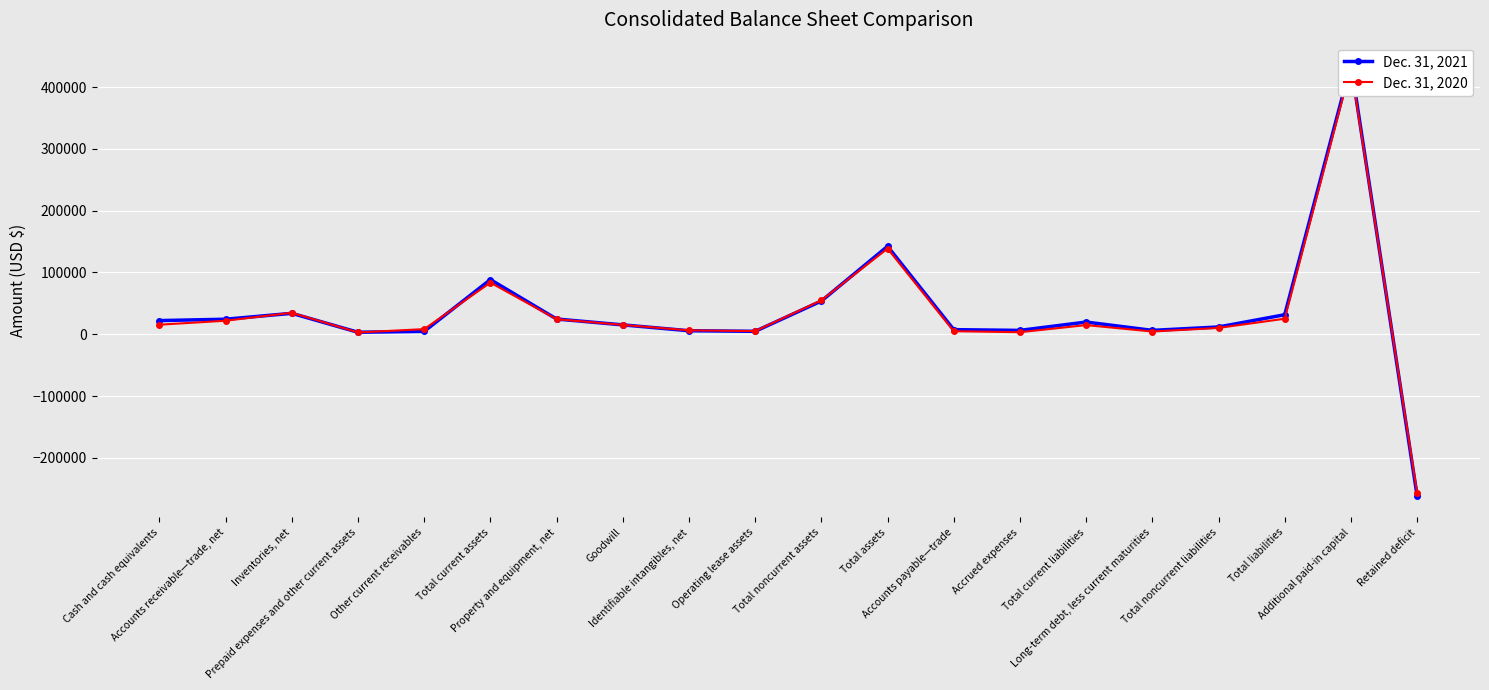

Reading right to left, transcribe all the data shown in this chart.

Dec. 31, 2021: Retained deficit=-261362	Additional paid-in capital=437022	Total liabilities=31658	Total noncurrent liabilities=11840	Long-term debt, less current maturities=6335	Total current liabilities=19818	Accrued expenses=6323	Accounts payable—trade=7502	Total assets=142325	Total noncurrent assets=53832	Operating lease assets=4809	Identifiable intangibles, net=5744	Goodwill=15222	Property and equipment, net=24708	Total current assets=88493	Other current receivables=4726	Prepaid expenses and other current assets=3290	Inventories, net=33917	Accounts receivable—trade, net=24392	Cash and cash equivalents=22168
Dec. 31, 2020: Retained deficit=-256628	Additional paid-in capital=432801	Total liabilities=25192	Total noncurrent liabilities=10308	Long-term debt, less current maturities=4442	Total current liabilities=14884	Accrued expenses=3347	Accounts payable—trade=4943	Total assets=138678	Total noncurrent assets=55004	Operating lease assets=5170	Identifiable intangibles, net=6413	Goodwill=15222	Property and equipment, net=24435	Total current assets=83674	Other current receivables=8358	Prepaid expenses and other current assets=2975	Inventories, net=34871	Accounts receivable—trade, net=21925	Cash and cash equivalents=15545